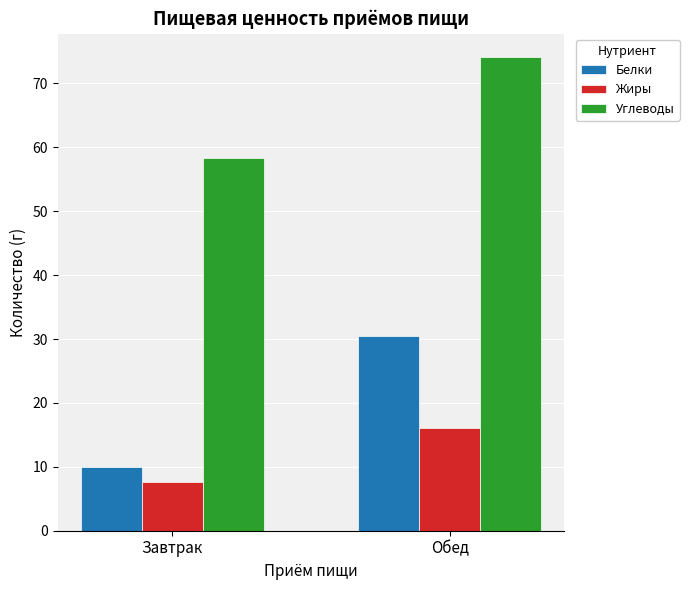

Reading left to right, extract all data points from this chart.

Белки: Завтрак=10.0	Обед=30.5
Жиры: Завтрак=7.6	Обед=16.0
Углеводы: Завтрак=58.3	Обед=74.1